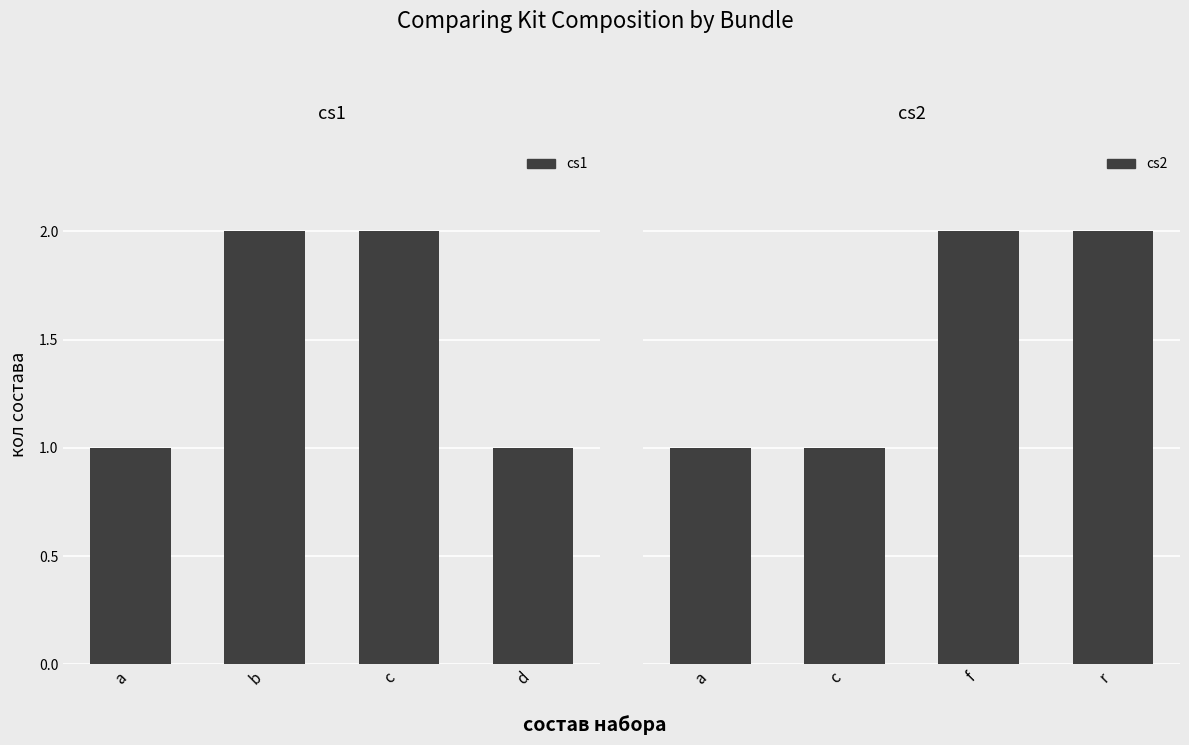

Is it true that cs1 equals 2 at b?

True